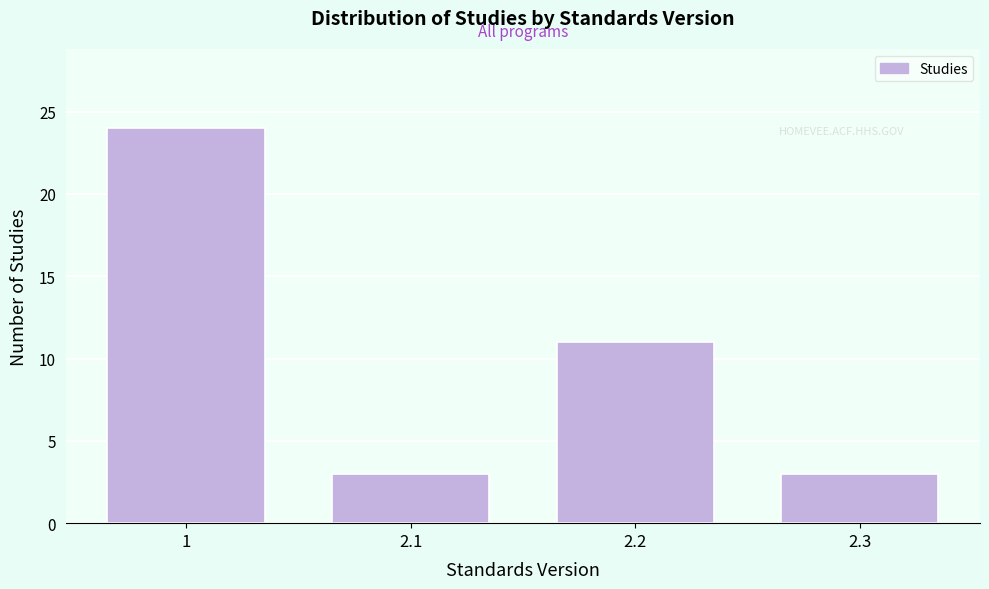

Reading left to right, transcribe all the data shown in this chart.

1=24	2.1=3	2.2=11	2.3=3